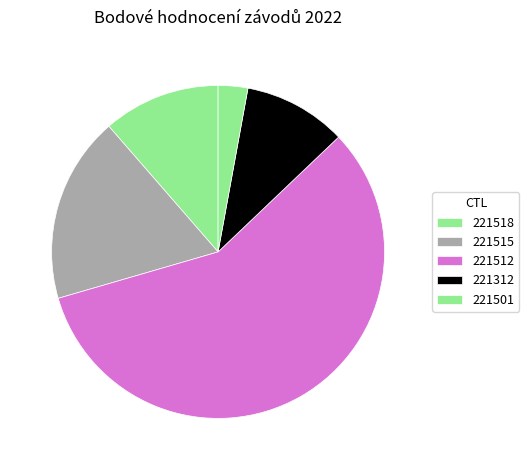

Count the number of slices in the pie.

5